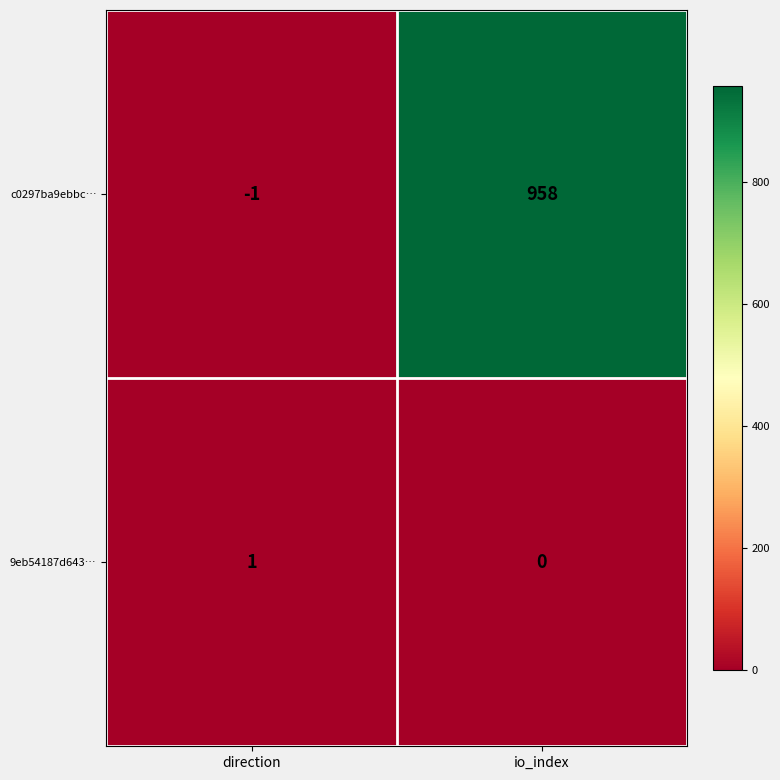

At which label does c0297ba9ebbc… reach its minimum?

direction